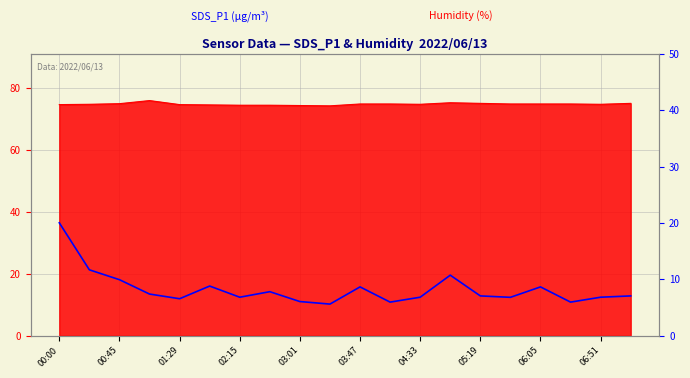

Read the value at 05:19.

7.8